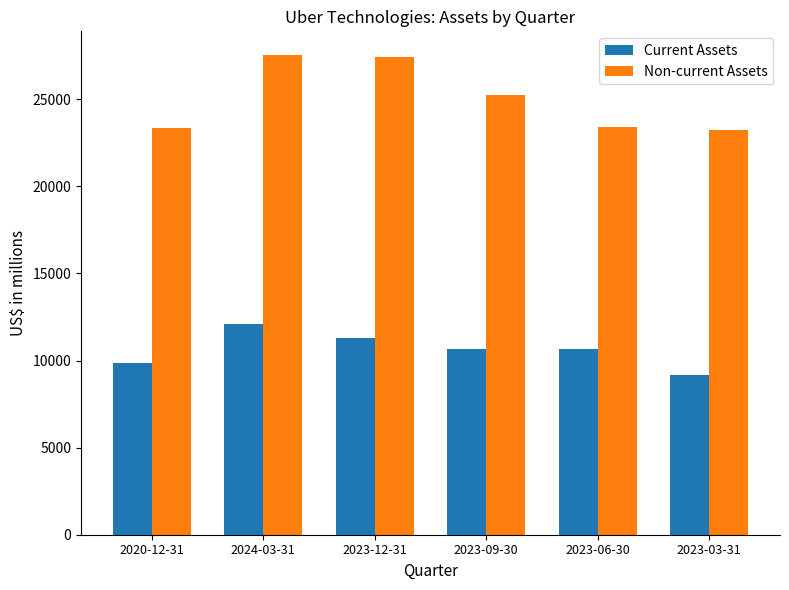

What are all the series names shown in the legend?

Current Assets, Non-current Assets